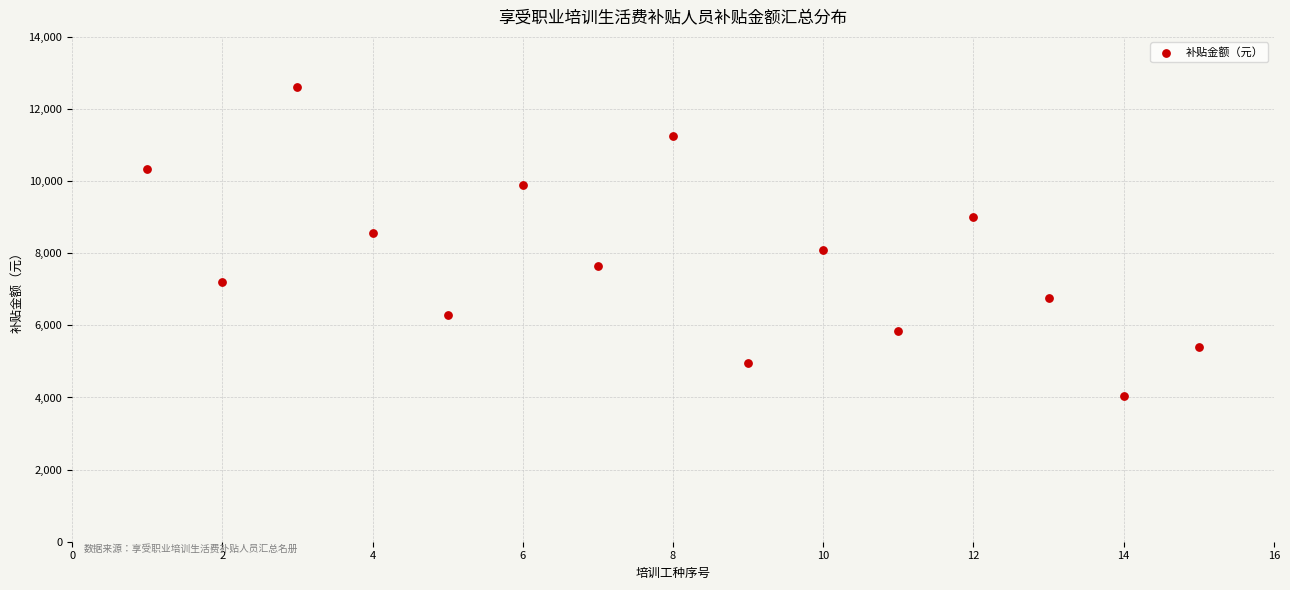

What is the range of Y values (max minus min)?

8550